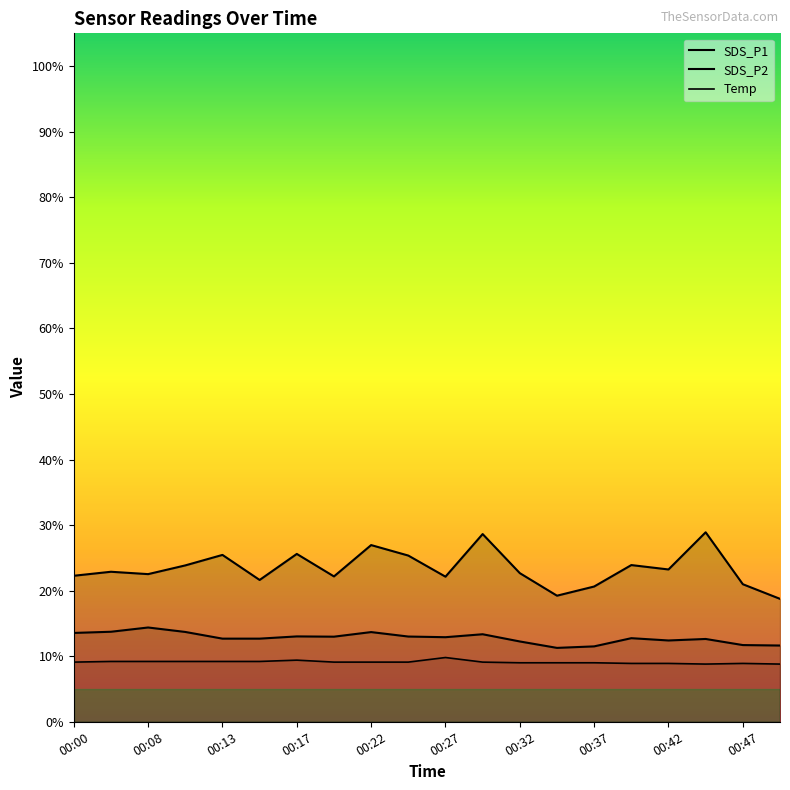

True or false: SDS_P2 and Temp cross at least once.

False